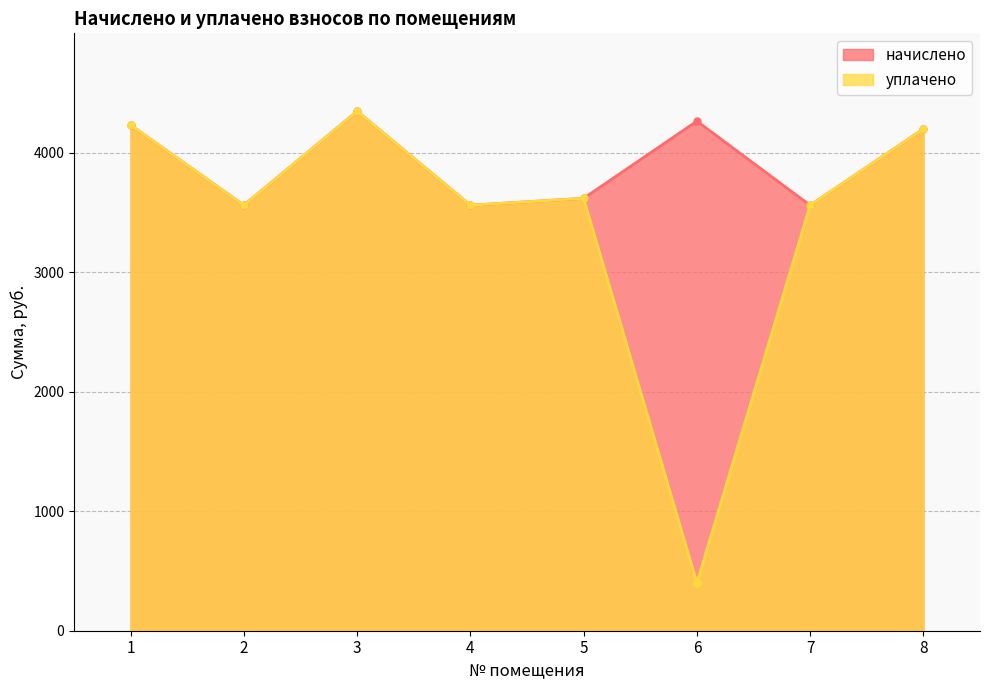

What is the difference between the maximum and second lowest values in the начислено series?

786.6